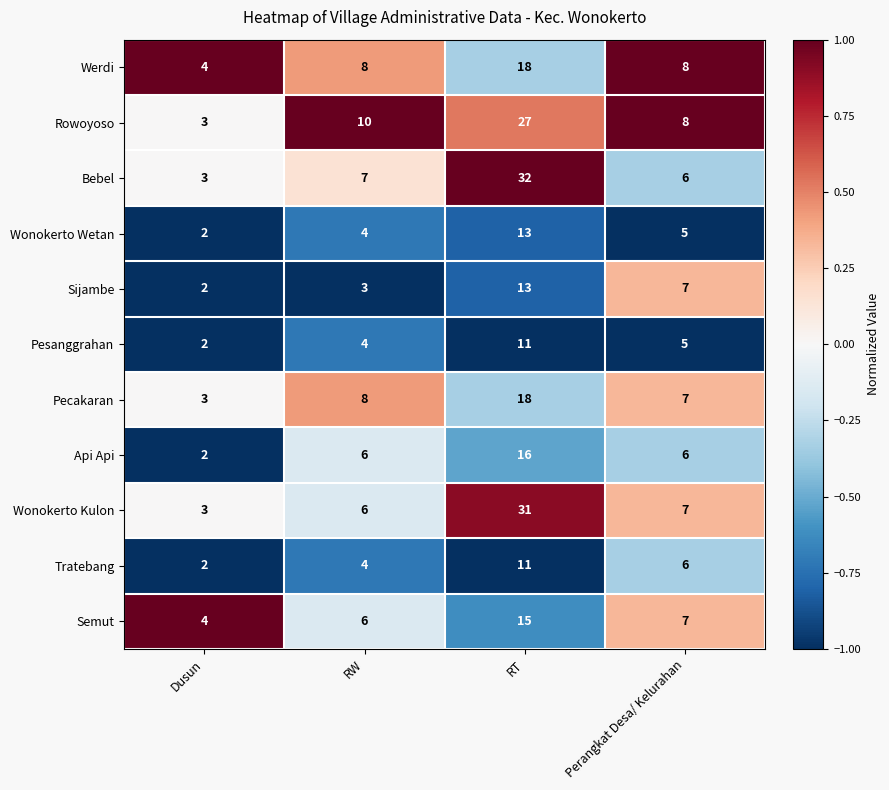

Between RW and Perangkat Desa/ Kelurahan, which series saw the biggest shift?

Sijambe